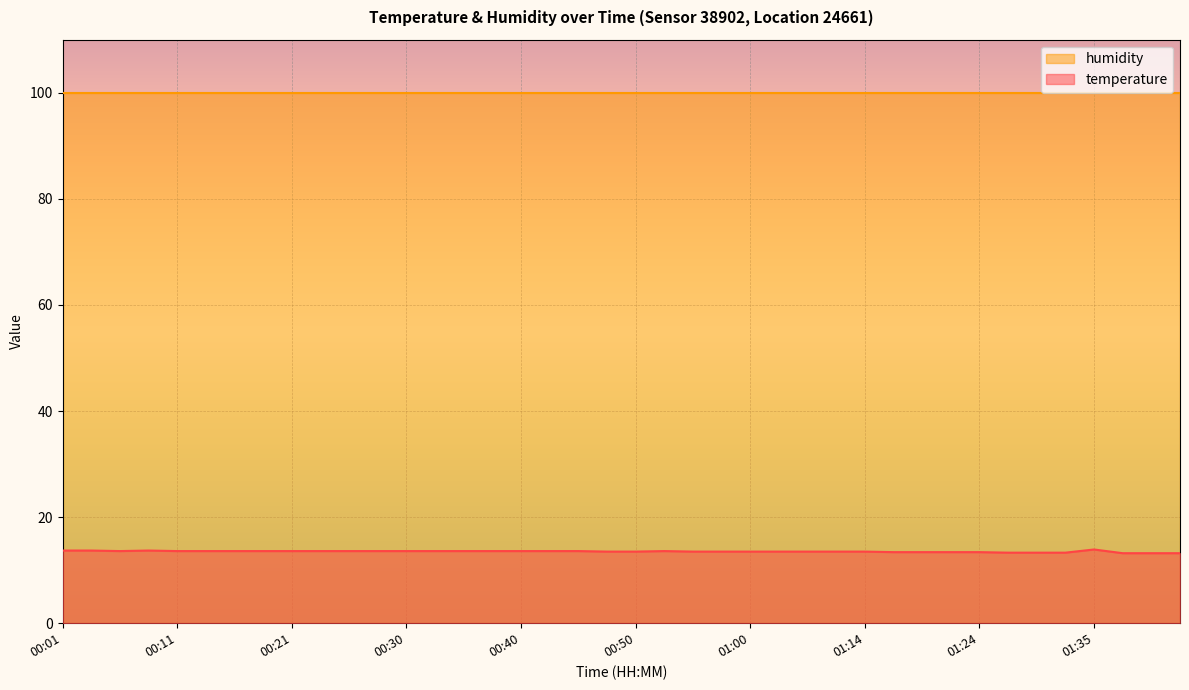

True or false: the data shows 13.5 at 00:50.

True